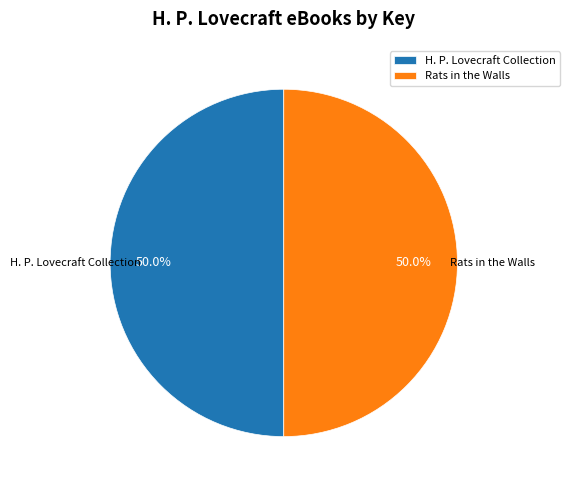

The Rats in the Walls slice represents 50% of the pie. True or false?

True